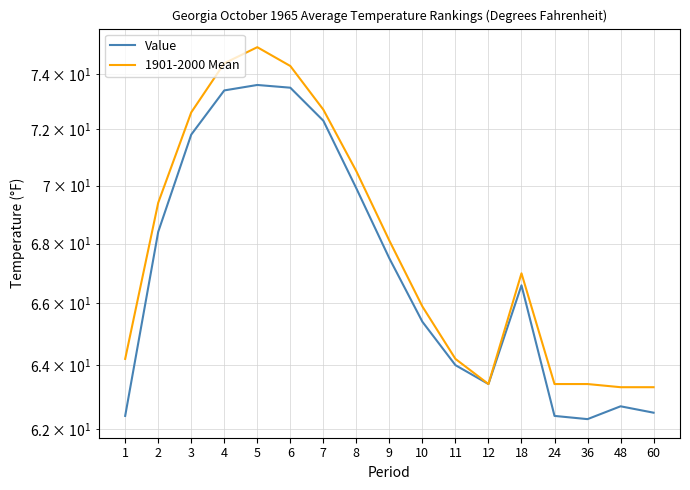

True or false: Value and 1901-2000 Mean cross at least once.

False